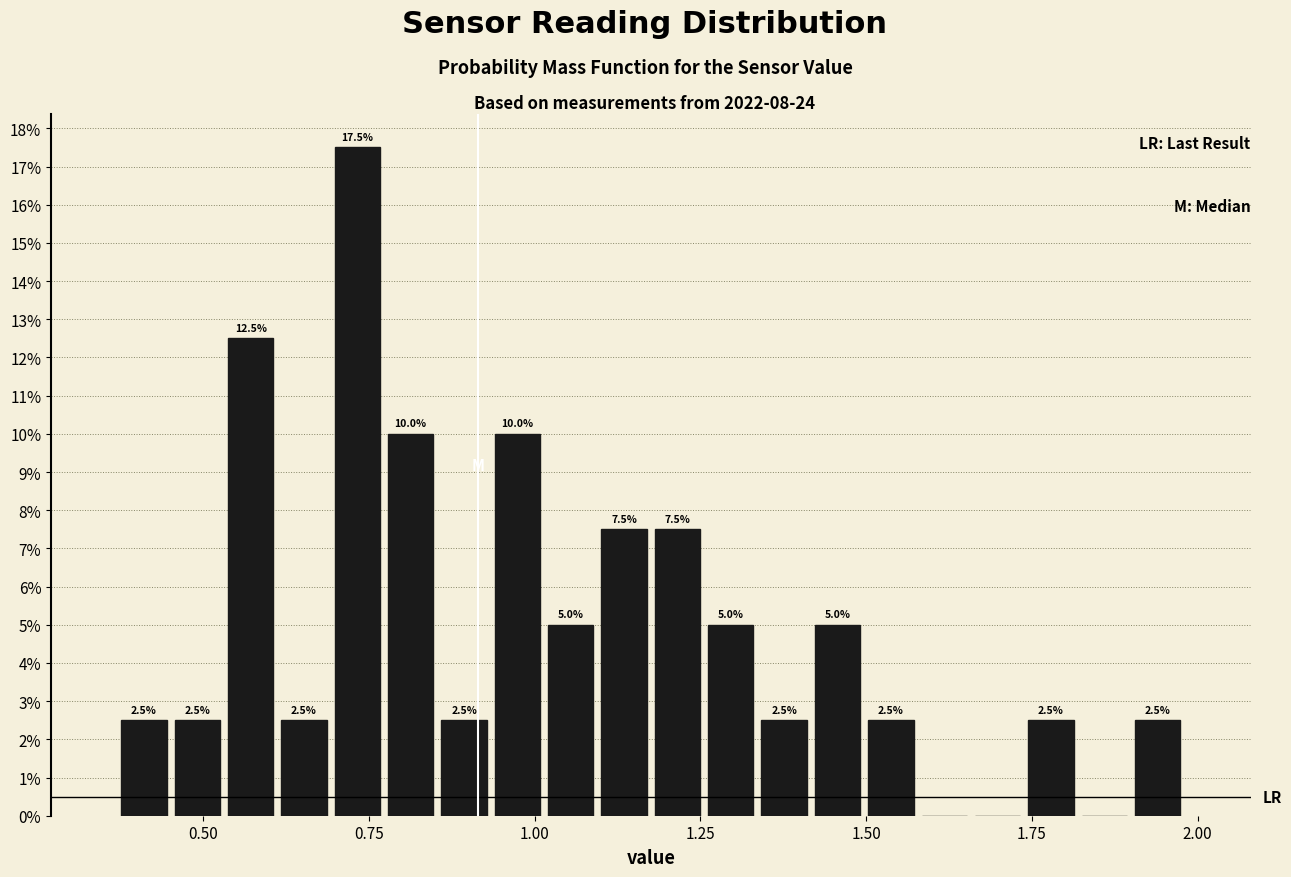

Around what value on the x-axis is the tallest bar? Give the approximate position of its centre, as read against the axis.

0.75